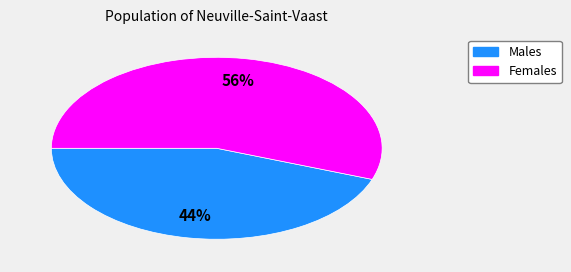

To the nearest percent, what portion does Females represent?

56%